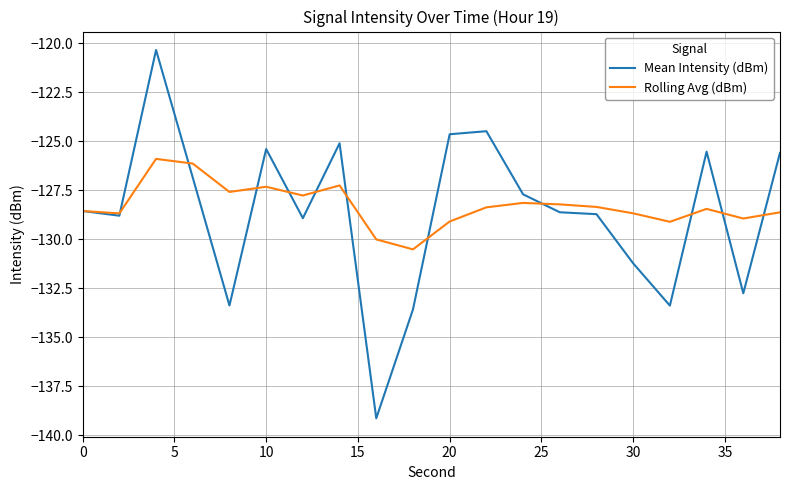

Which series ends up on top after the final intersection of Rolling Avg (dBm) and Mean Intensity (dBm)?

Mean Intensity (dBm)